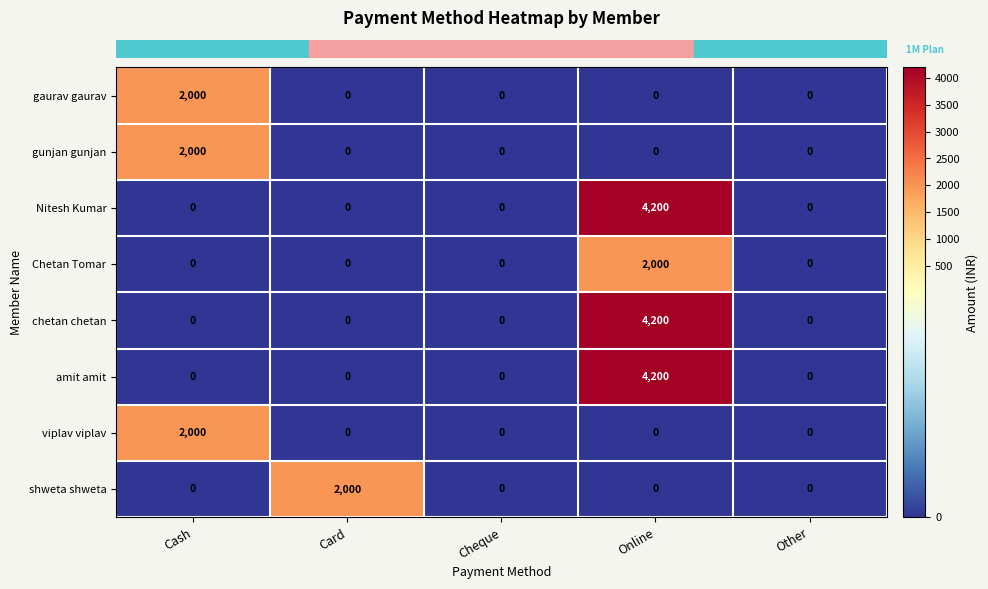

At which category is the sum across all series the highest?

Online